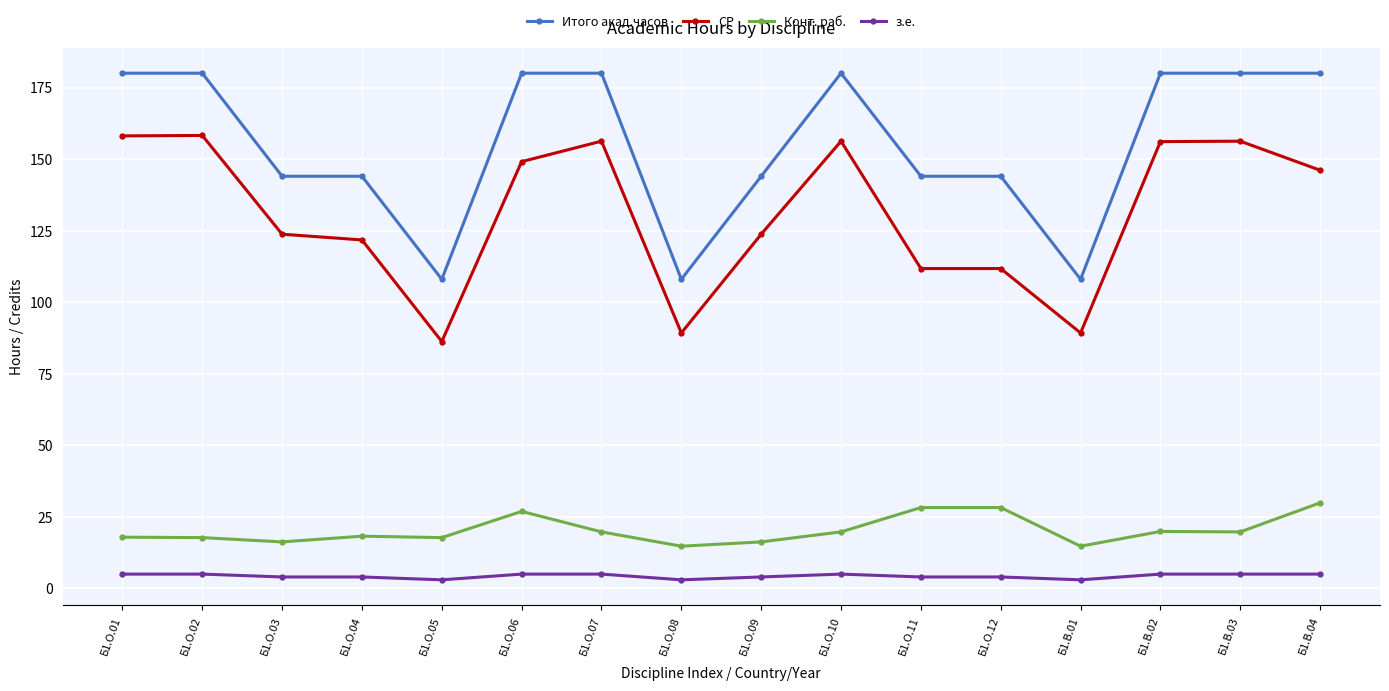

How many values in the СР series are below 146?

8